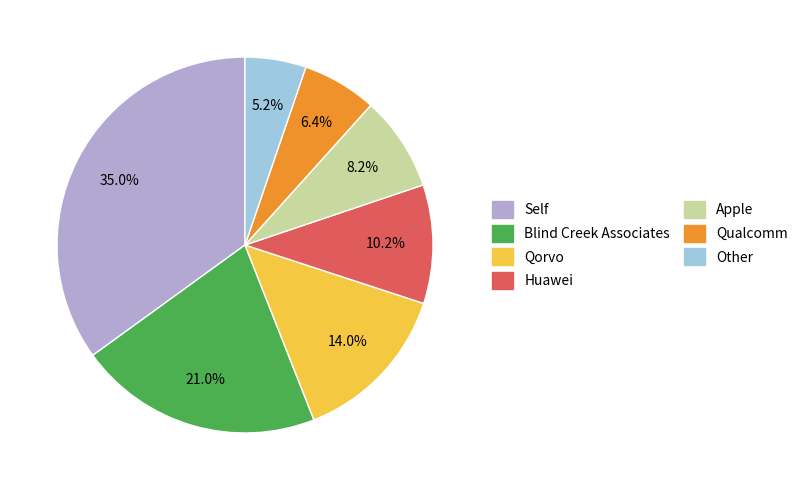

What is the largest slice in the pie chart?

Self